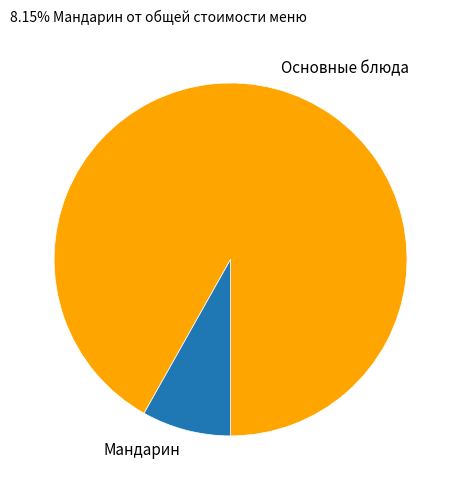

Which has a higher value, Основные блюда or Мандарин?

Основные блюда